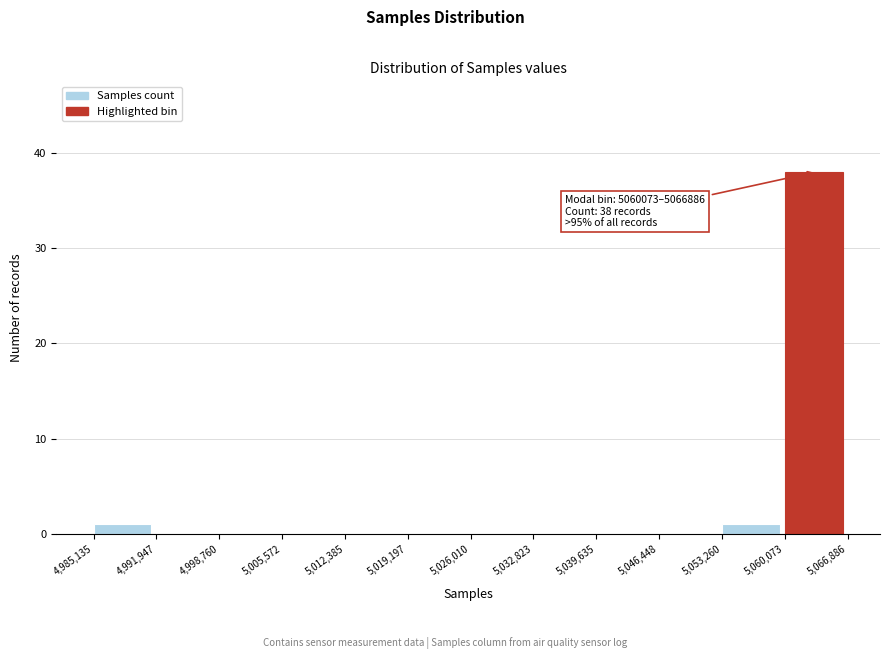

Which range on the x-axis has the tallest bar?

5,060,073 to 5,066,886